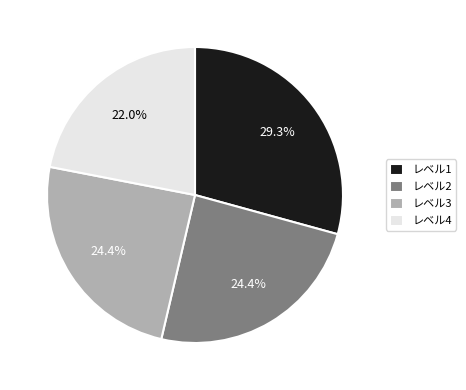

Count the number of slices in the pie.

4